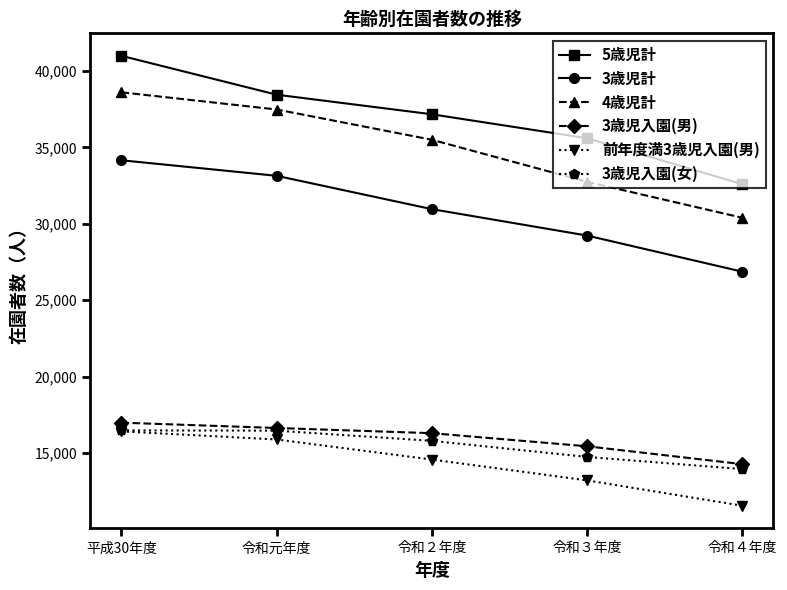

What are all the series names shown in the legend?

5歳児計, 3歳児計, 4歳児計, 3歳児入園(男), 前年度満3歳児入園(男), 3歳児入園(女)